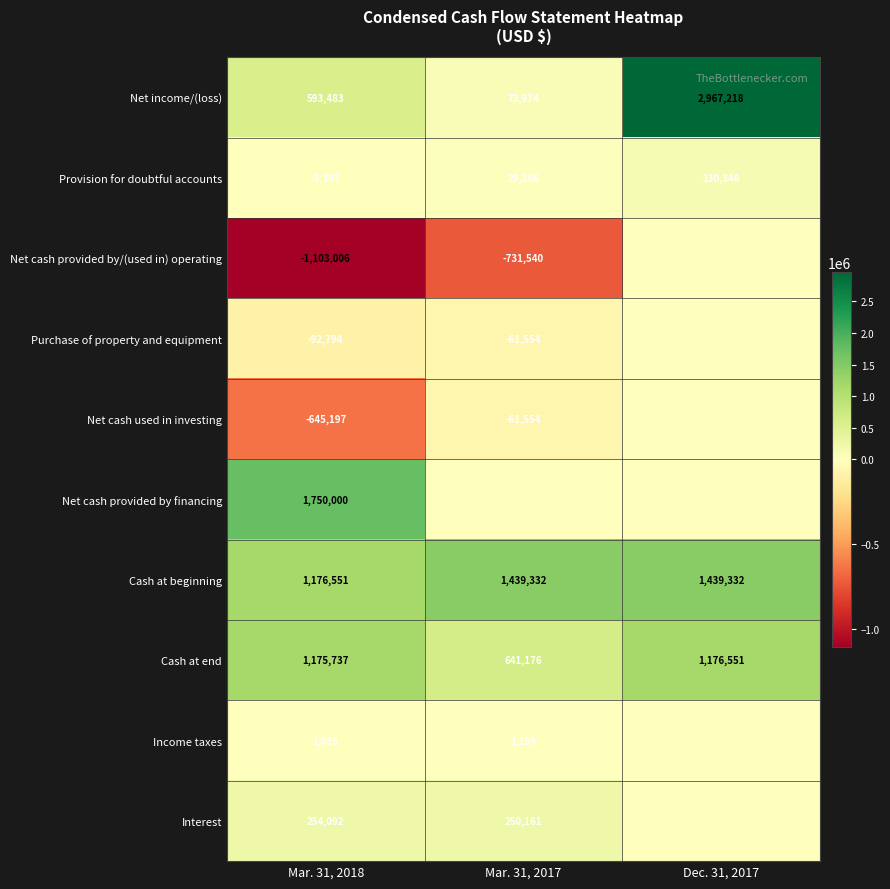

At which label is Net income/(loss) closest to 1520596?

Mar. 31, 2018